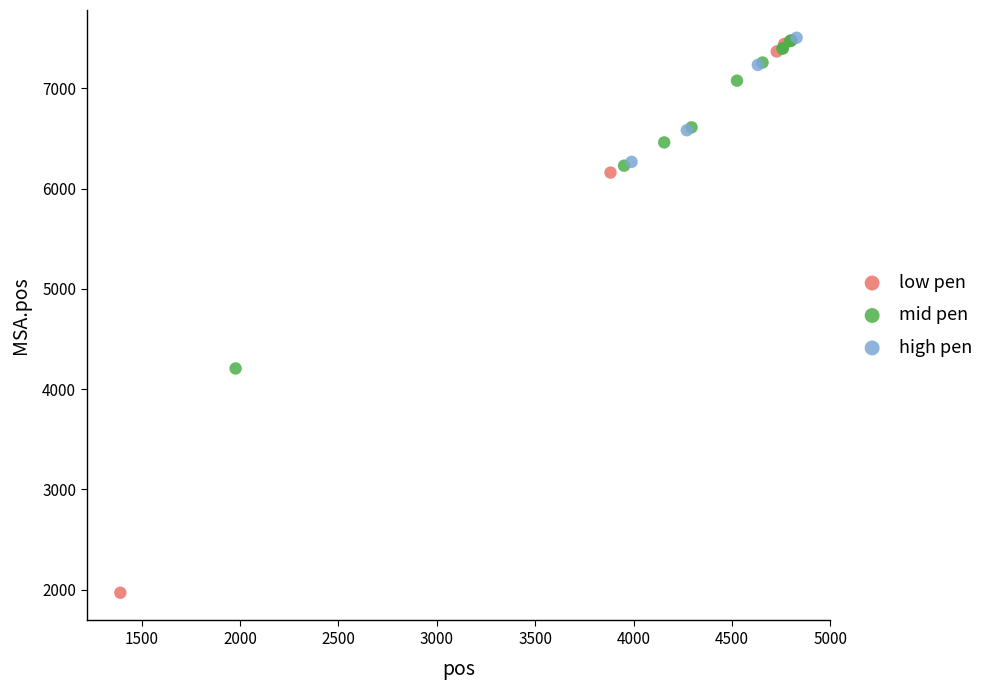

Which series has the widest spread of Y values?

low pen